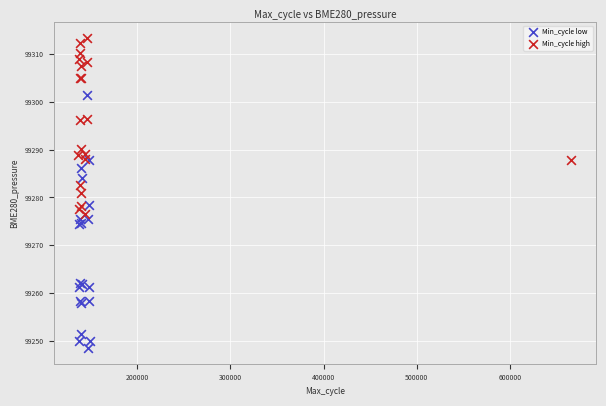

Which series contains the highest Y value?

Min_cycle high